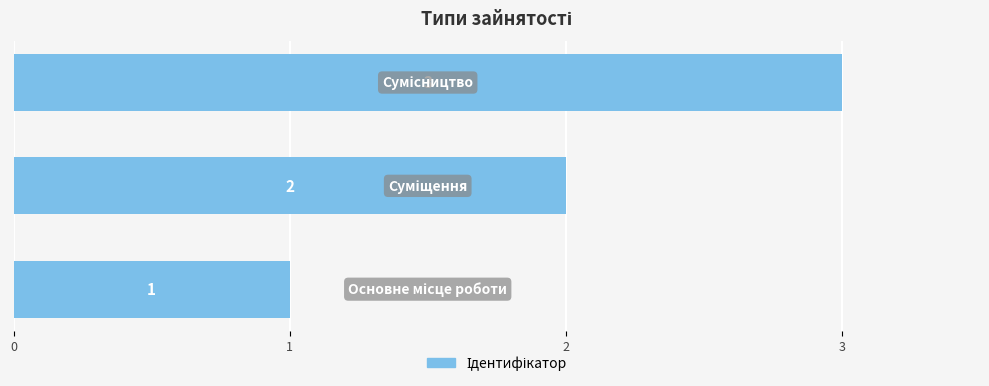

What is the maximum value shown in the chart?

3